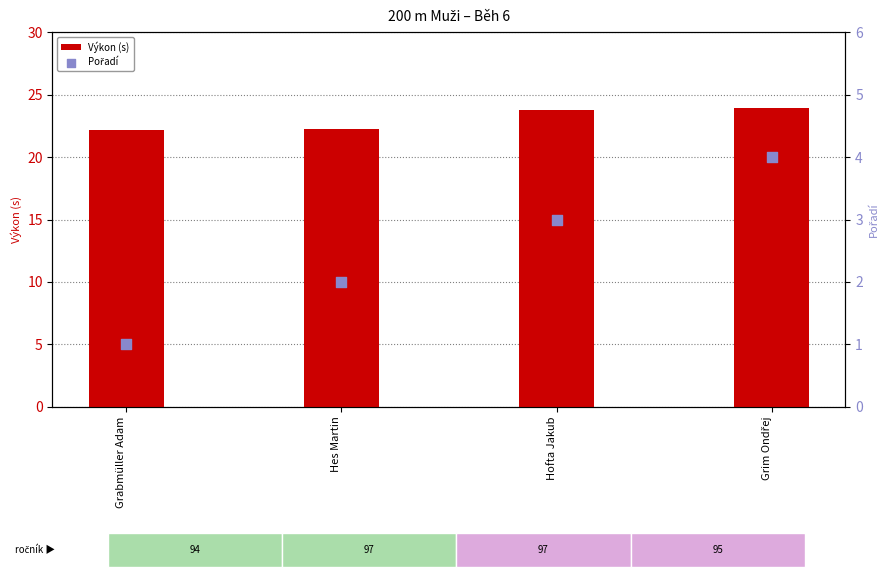

Which series has the largest total across all categories?

Výkon (s)